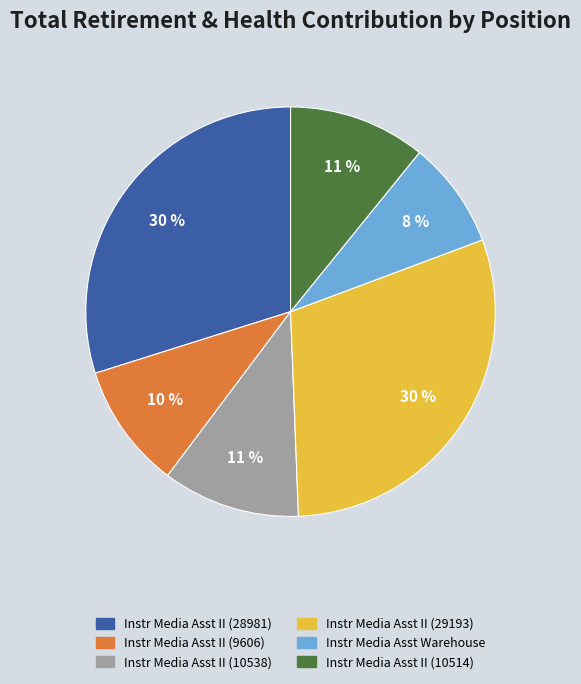

How many slices are in this pie chart?

6